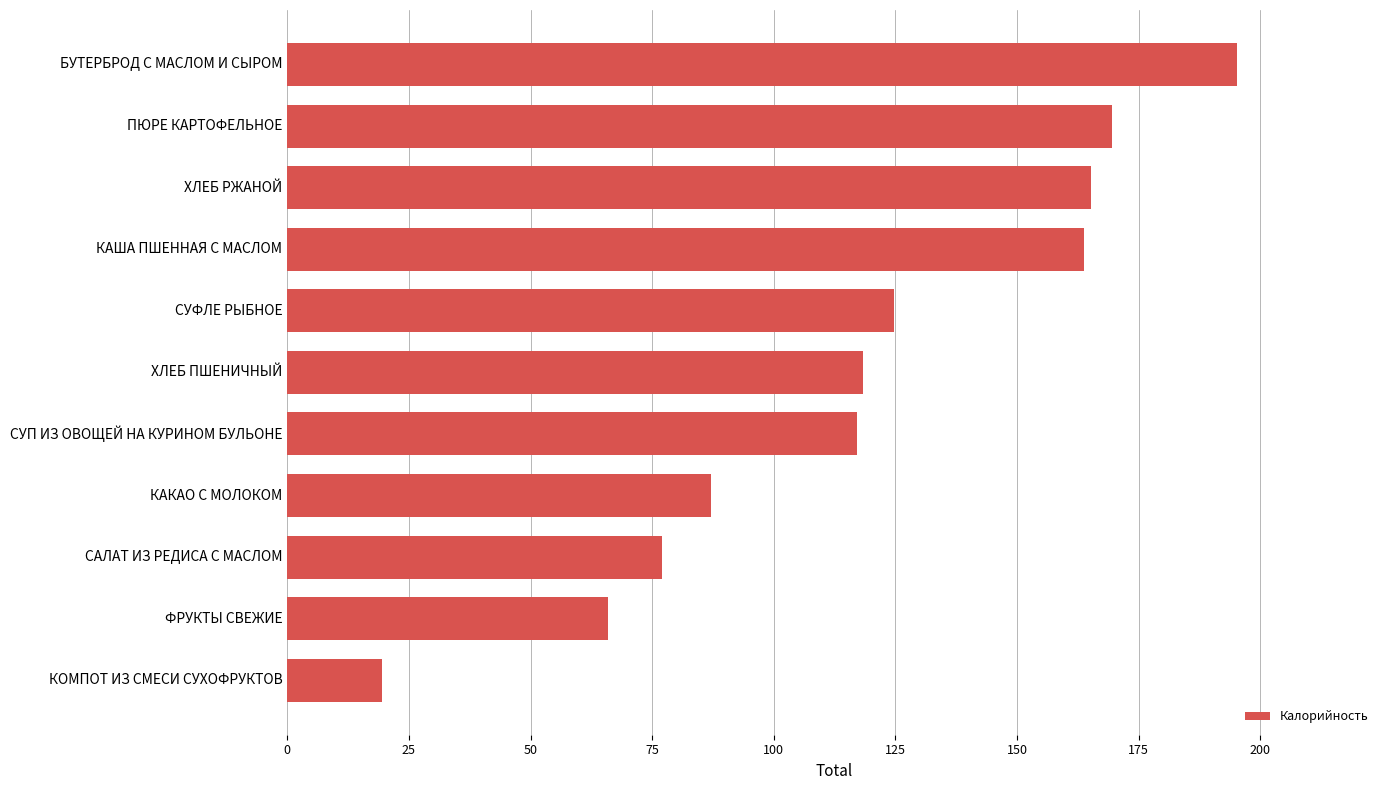

What is the minimum value shown in the chart?

19.4